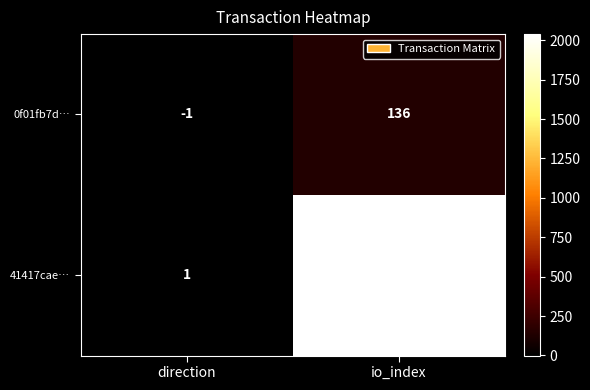

What is the maximum value for 41417cae…?

2039